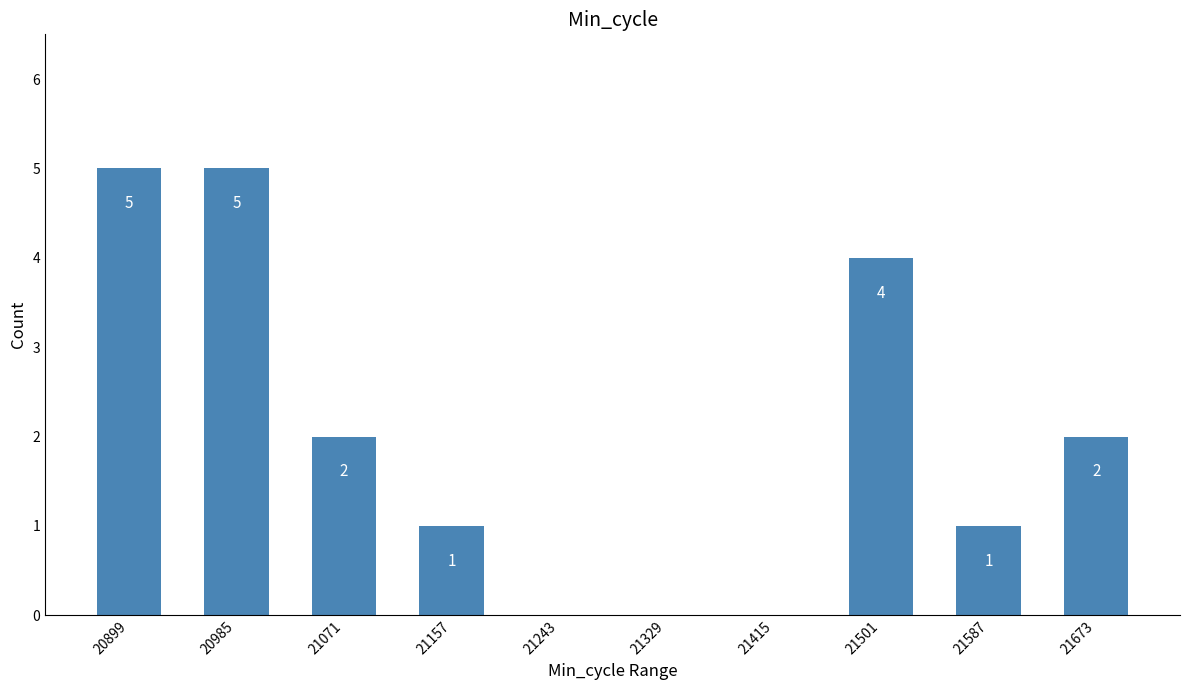

The chart shows a value of 5 at 20985. True or false?

True